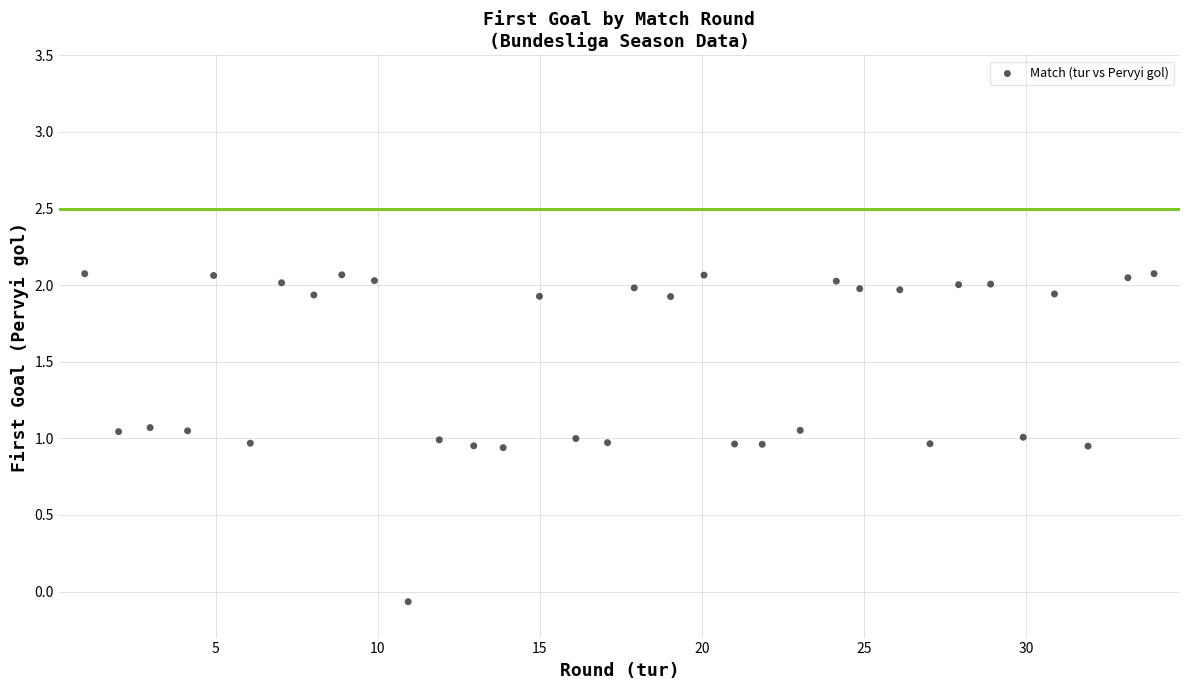

What is the range of Y values (max minus min)?

2.1